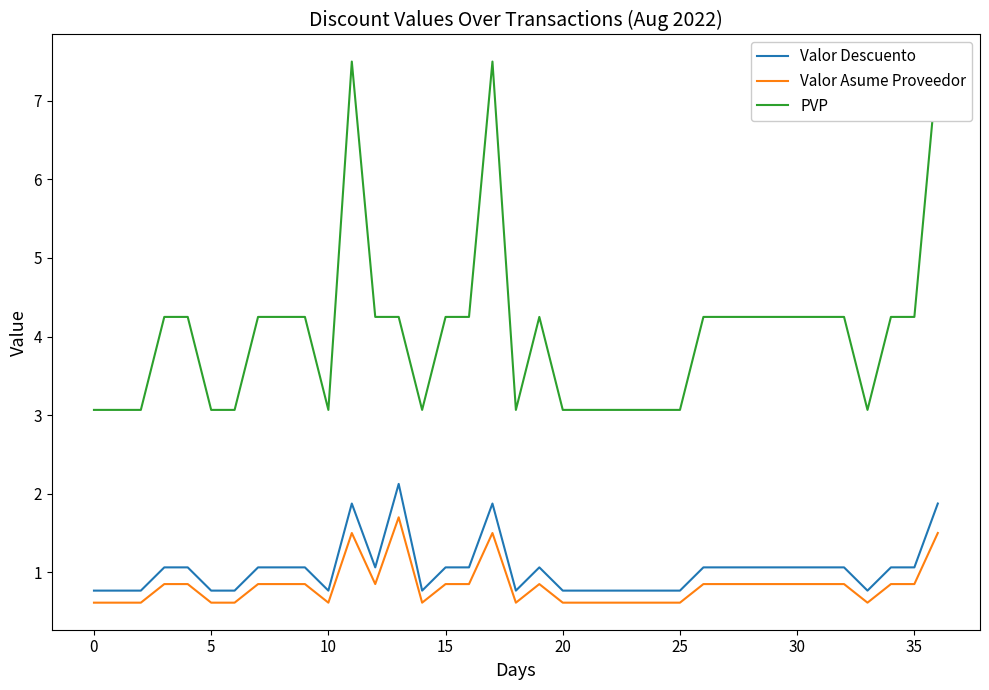

What is the difference between the maximum and second lowest values in the Valor Asume Proveedor series?

1.1